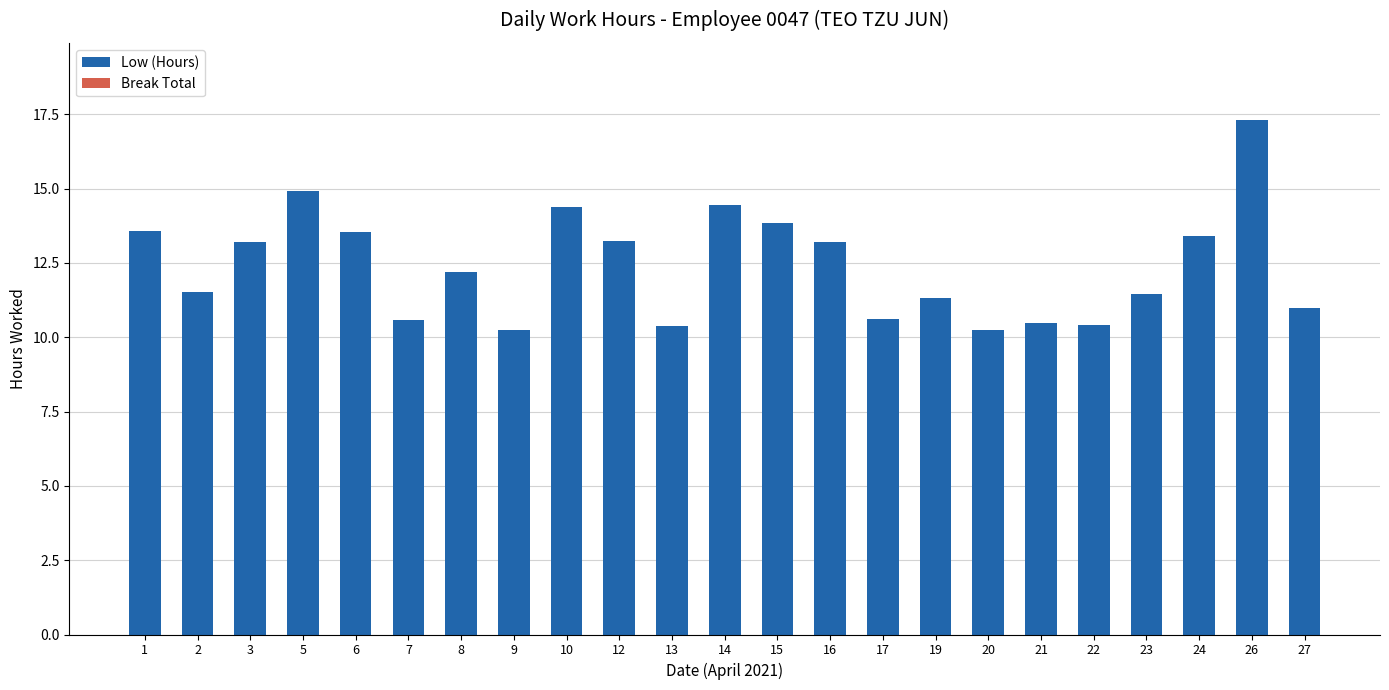

The value at 2 is 11.5. True or false?

True